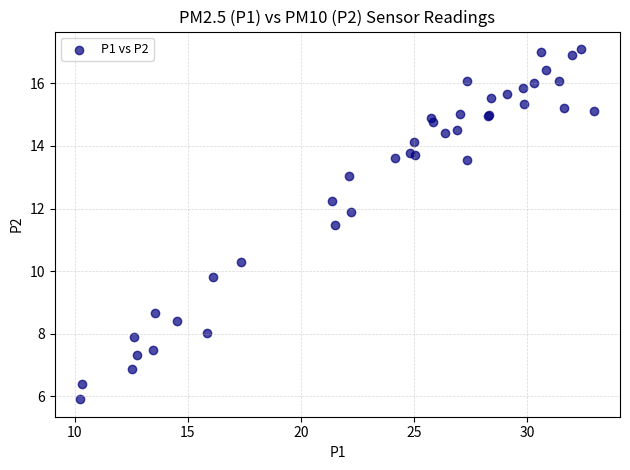

What Y value in the scatter plot is closest to 11?

11.5